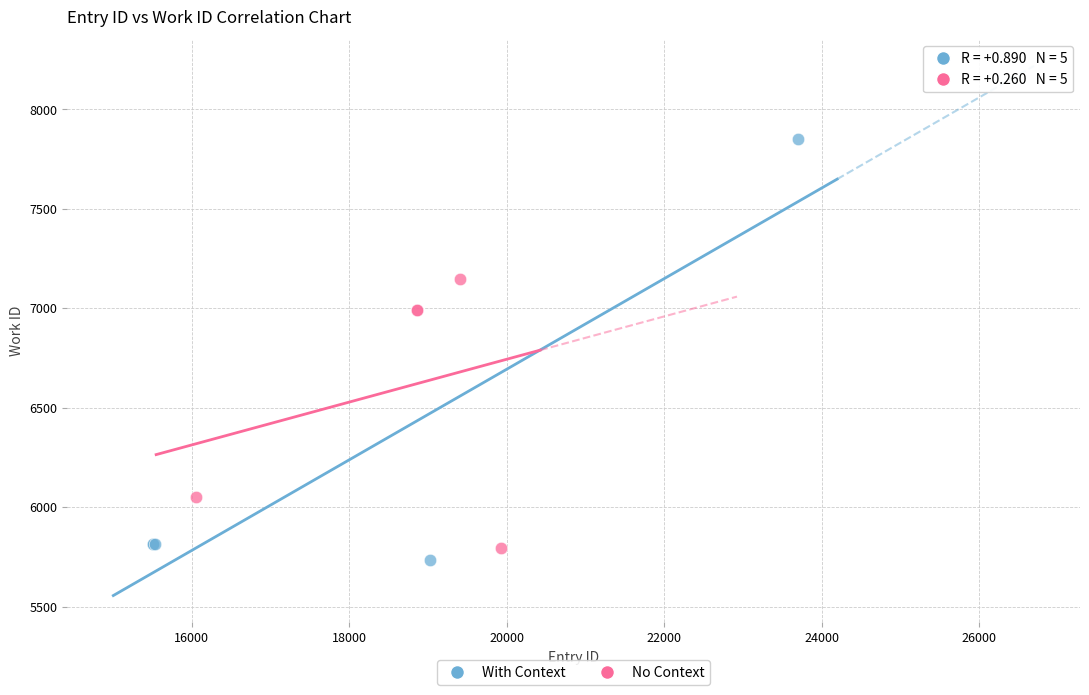

Which series reaches the maximum Y coordinate?

With Context